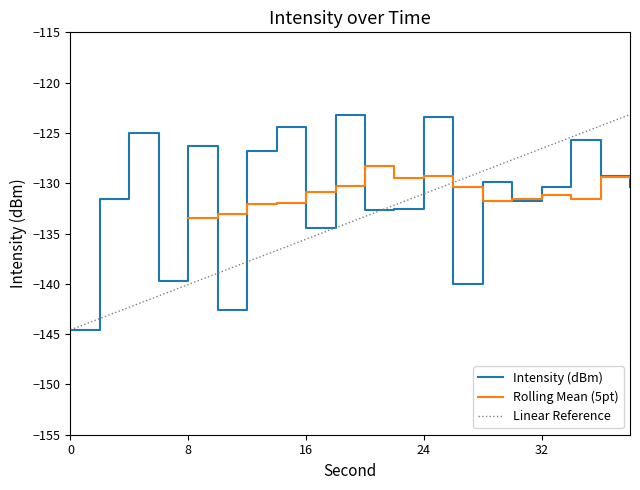

What is the value of the 20th point from the left?

-130.4